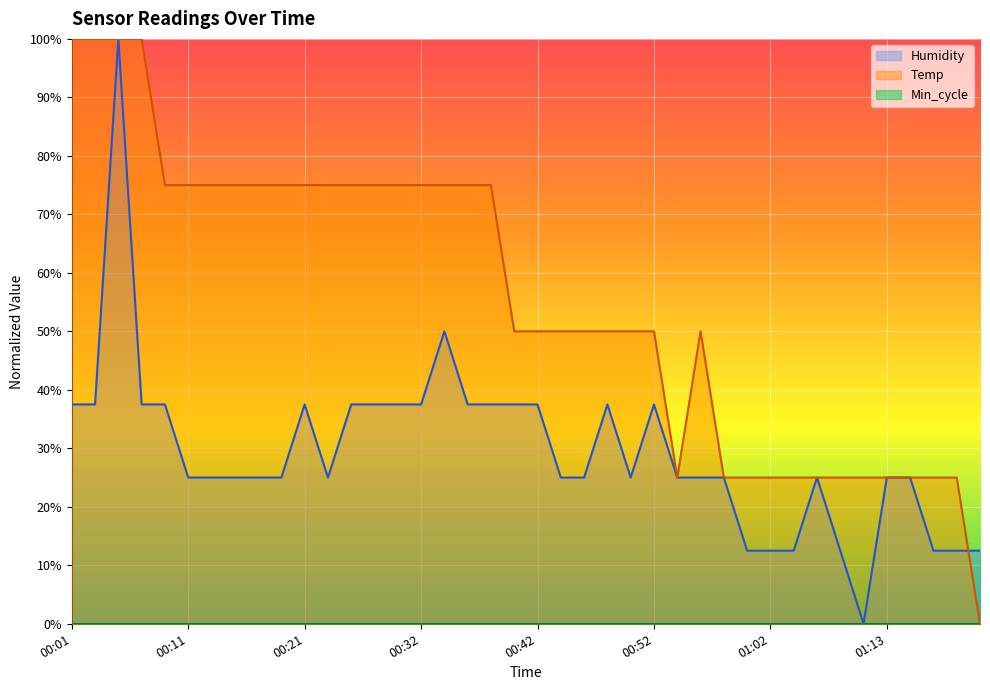

How many values in Humidity are above zero?

39